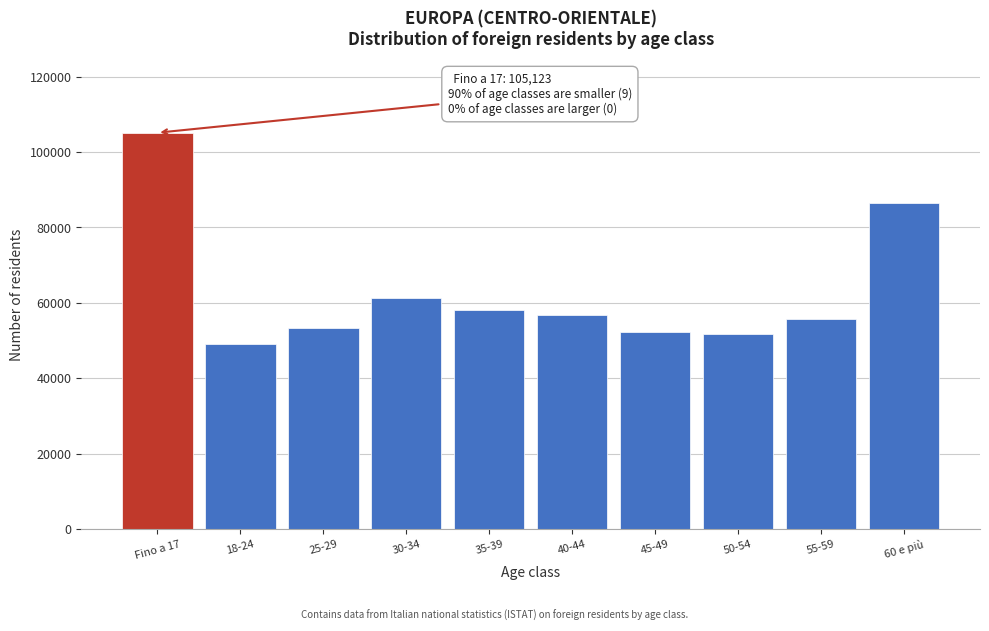

Reading right to left, transcribe all the data shown in this chart.

60 e più=86513	55-59=55584	50-54=51658	45-49=52178	40-44=56673	35-39=58153	30-34=61360	25-29=53279	18-24=49204	Fino a 17=105123